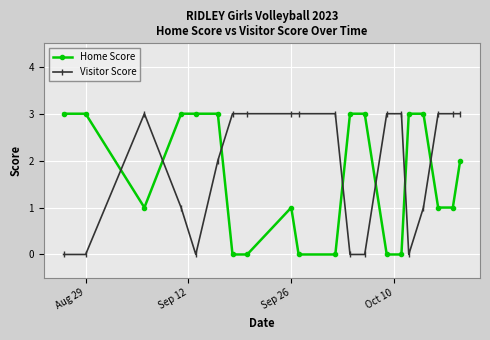

Which series ends up on top after the final intersection of Home Score and Visitor Score?

Visitor Score